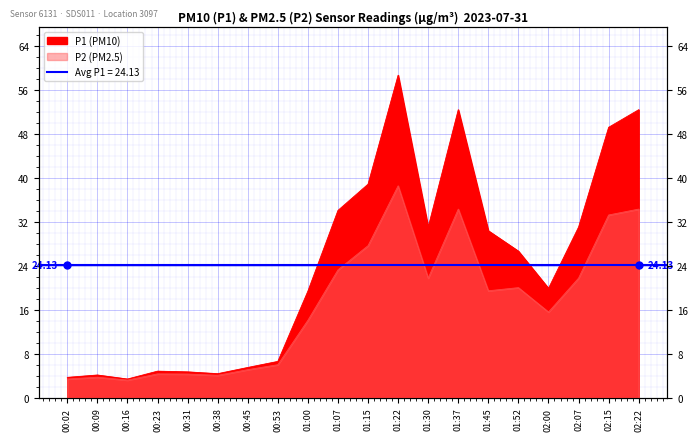

List the series in order of their overall mean, lowest first.

P2, P1